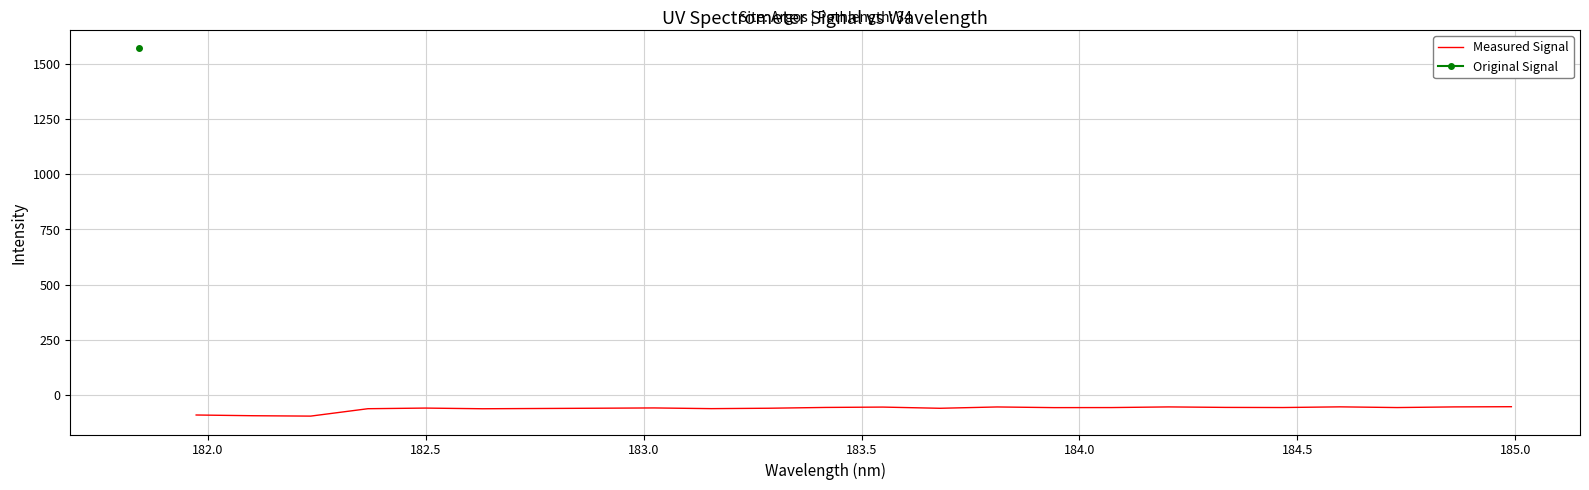

What is the maximum value for Measured Signal?

-52.6